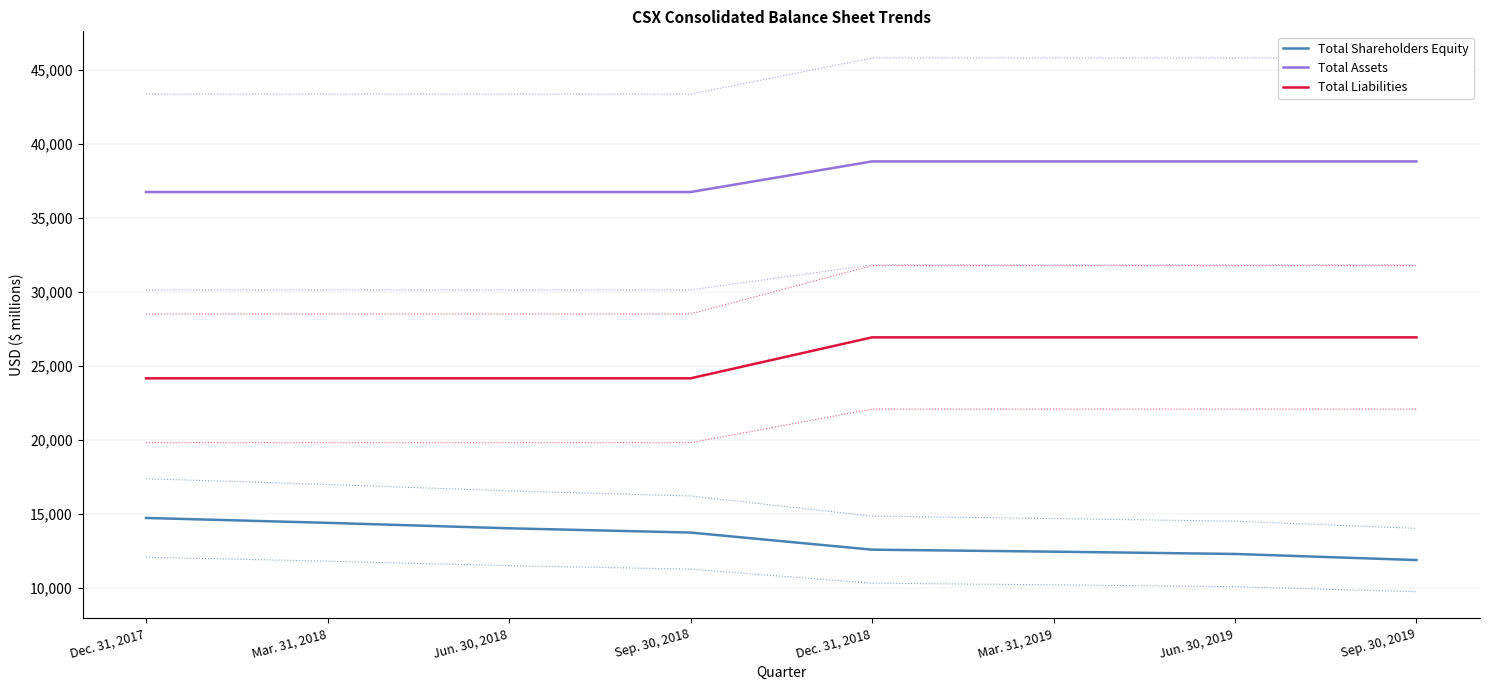

The value of Total Shareholders Equity at Jun. 30, 2019 is 12290. True or false?

True